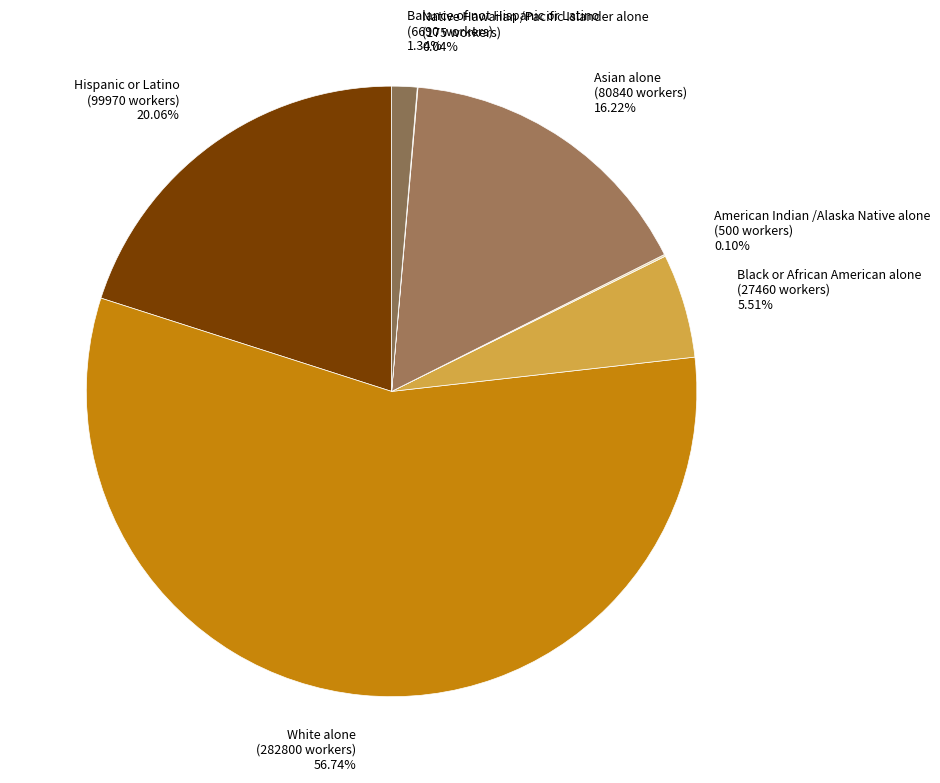

What percentage is NOT represented by Asian alone?

83.8%